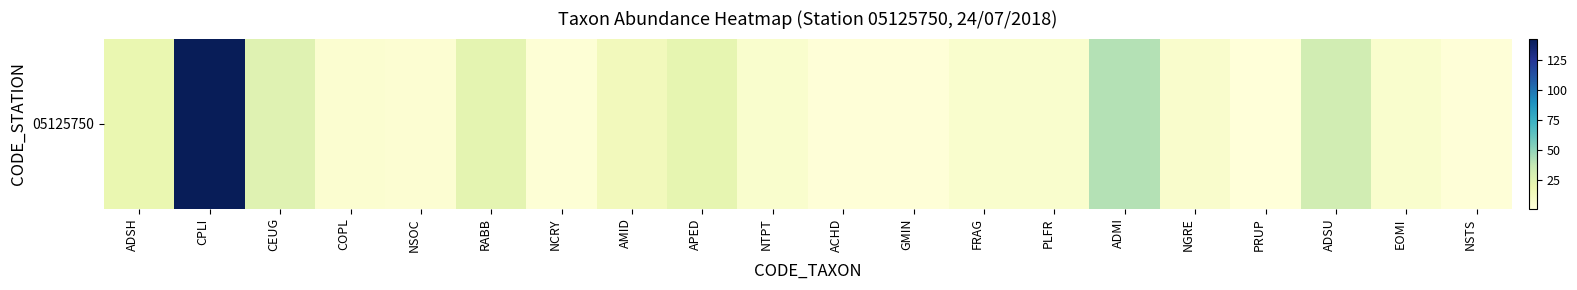

What is the change in value from RABB to PRUP?

-22